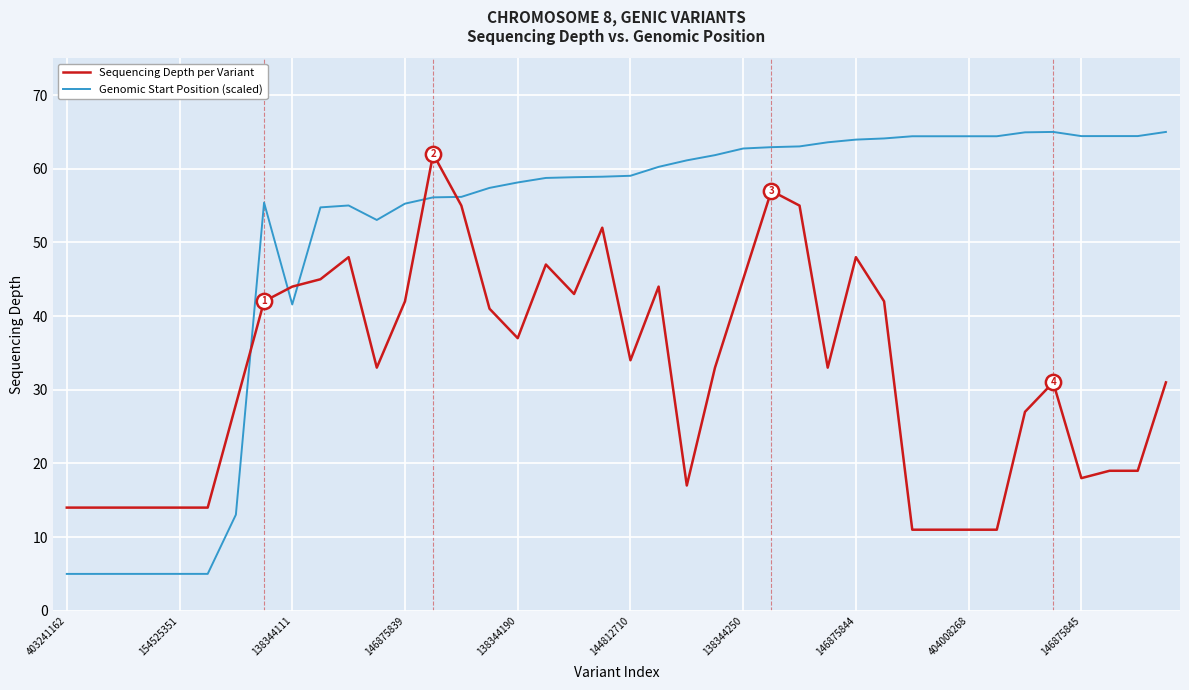

True or false: Genomic Start Position (scaled) and Sequencing Depth per Variant cross at least once.

True